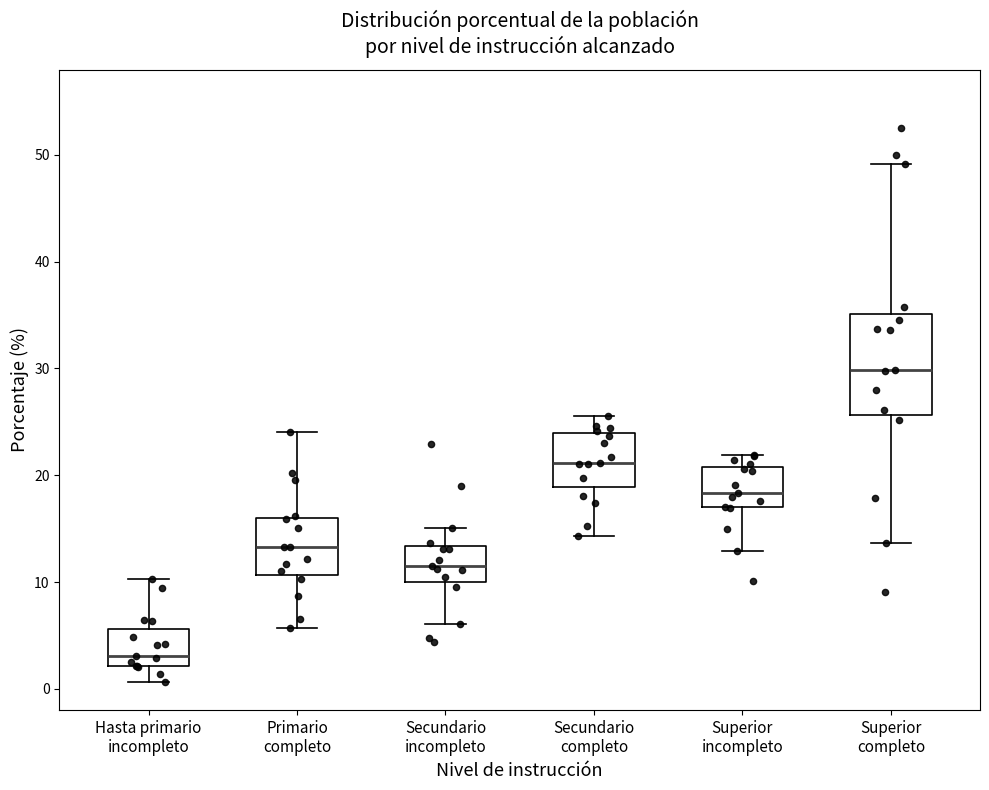

Reading left to right, transcribe this box plot: for each box, give where its median line is, the range the box spans, and where its two whiskers end, as read against the y-axis. The values are not printed on the chart, so give them approximately, as read against the axis.

Hasta primario incompleto: median 3, box 2 to 6, whiskers 1 to 10
Primario completo: median 13, box 11 to 16, whiskers 6 to 24
Secundario incompleto: median 11, box 10 to 13, whiskers 6 to 15
Secundario completo: median 21, box 19 to 24, whiskers 14 to 26
Superior incompleto: median 18, box 17 to 21, whiskers 13 to 22
Superior completo: median 30, box 26 to 35, whiskers 14 to 49